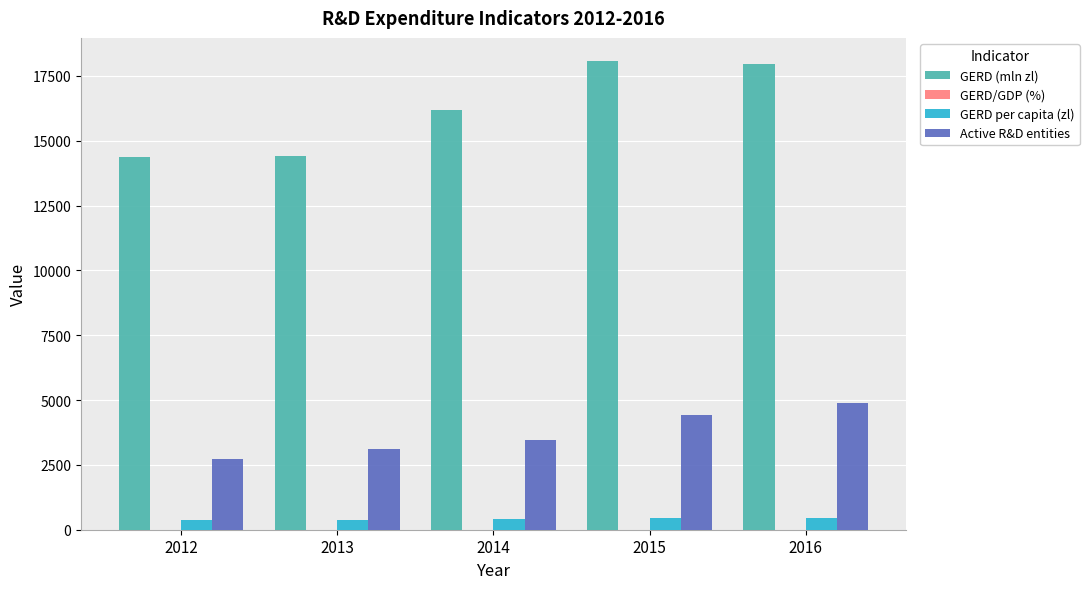

True or false: GERD per capita (zl) has a value of 470.0 at 2015.

True